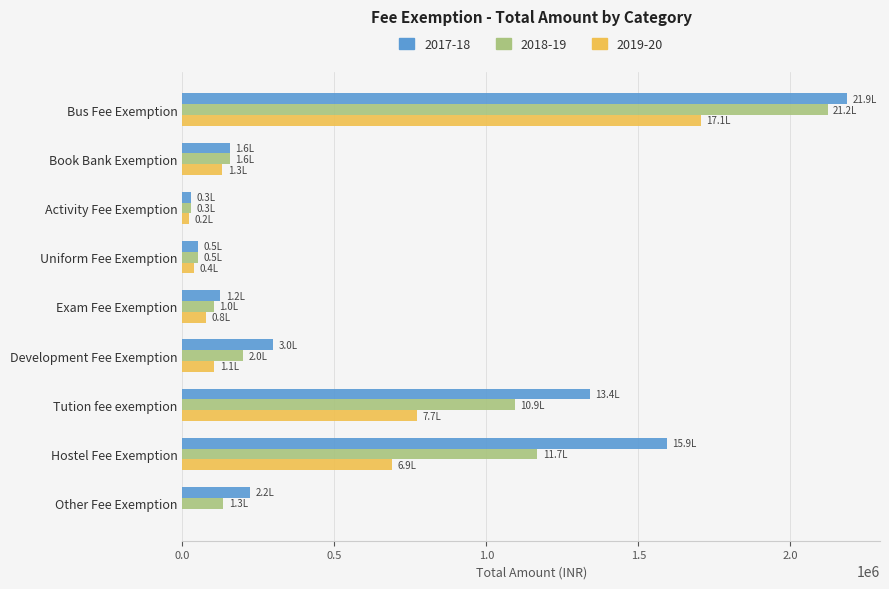

What value does the 2018-19 series have at Hostel Fee Exemption?

1167000